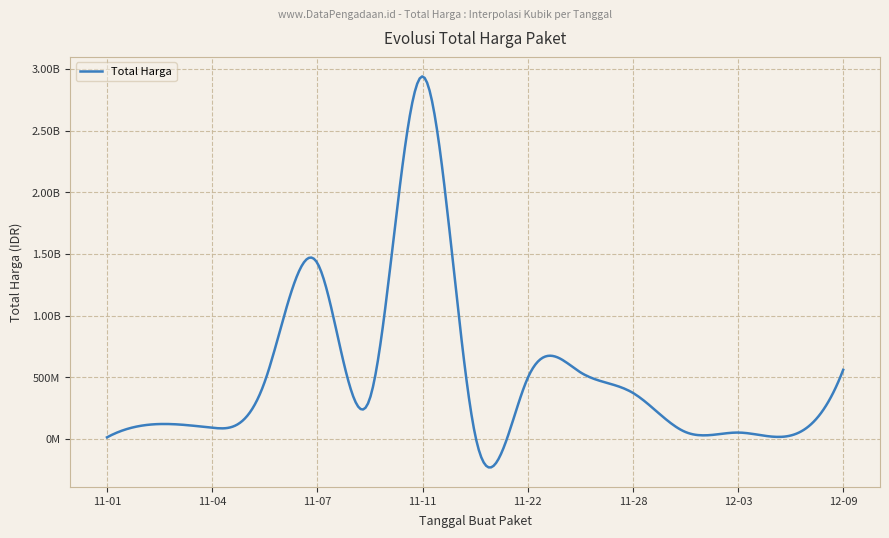

Does the chart have visible grid lines?

Yes